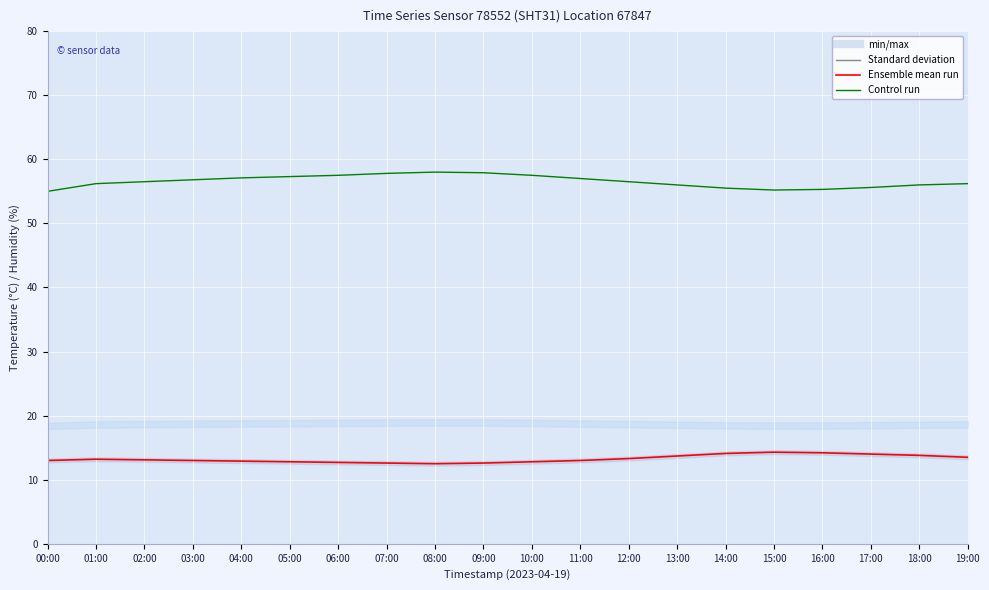

Reading left to right, list all the values displayed in this chart.

Ensemble mean run (temperature °C): 13.0	13.2	13.1	13.0	12.9	12.8	12.7	12.6	12.5	12.6	12.8	13.0	13.3	13.7	14.1	14.3	14.2	14.0	13.8	13.5
Control run (humidity %): 55.0	56.2	56.5	56.8	57.1	57.3	57.5	57.8	58.0	57.9	57.5	57.0	56.5	56.0	55.5	55.2	55.3	55.6	56.0	56.2